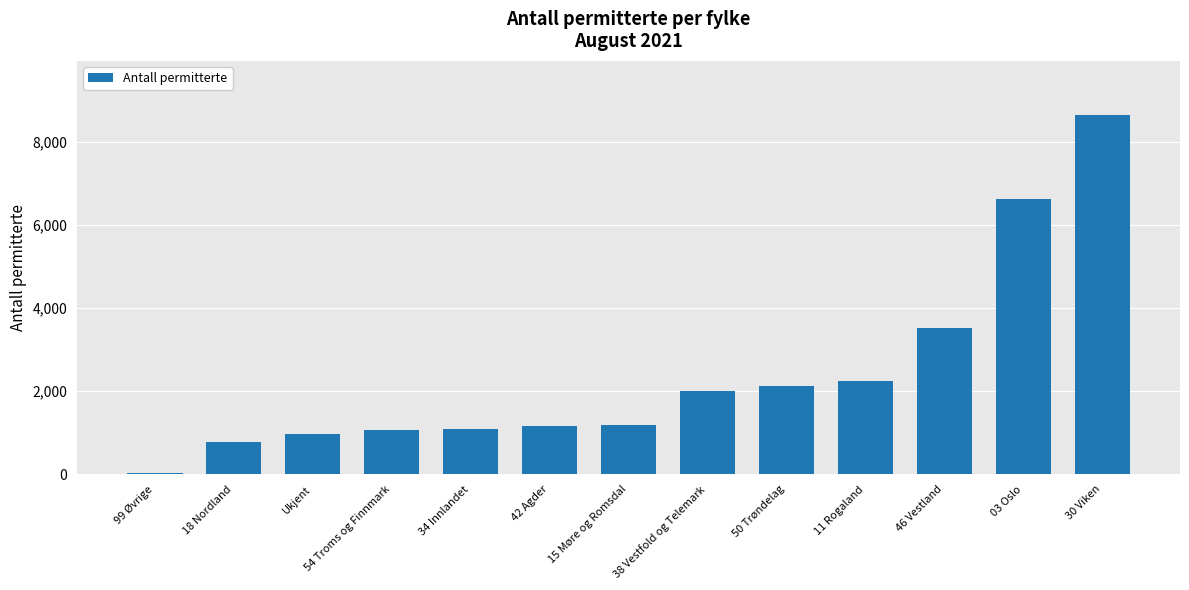

Is it true that the value at 15 Møre og Romsdal is 1182?

True